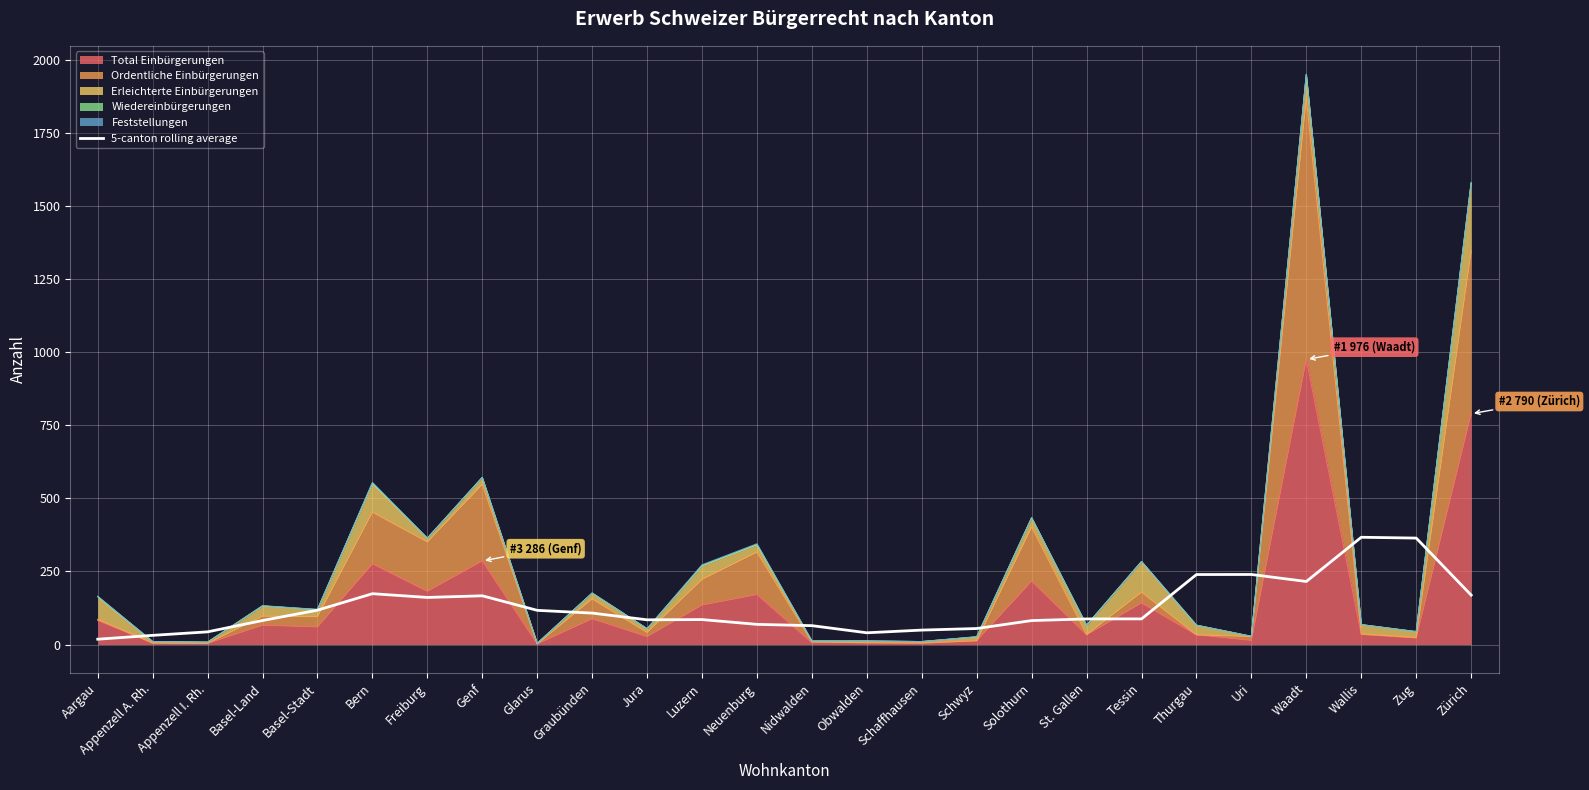

Where is the first local minimum?

Freiburg